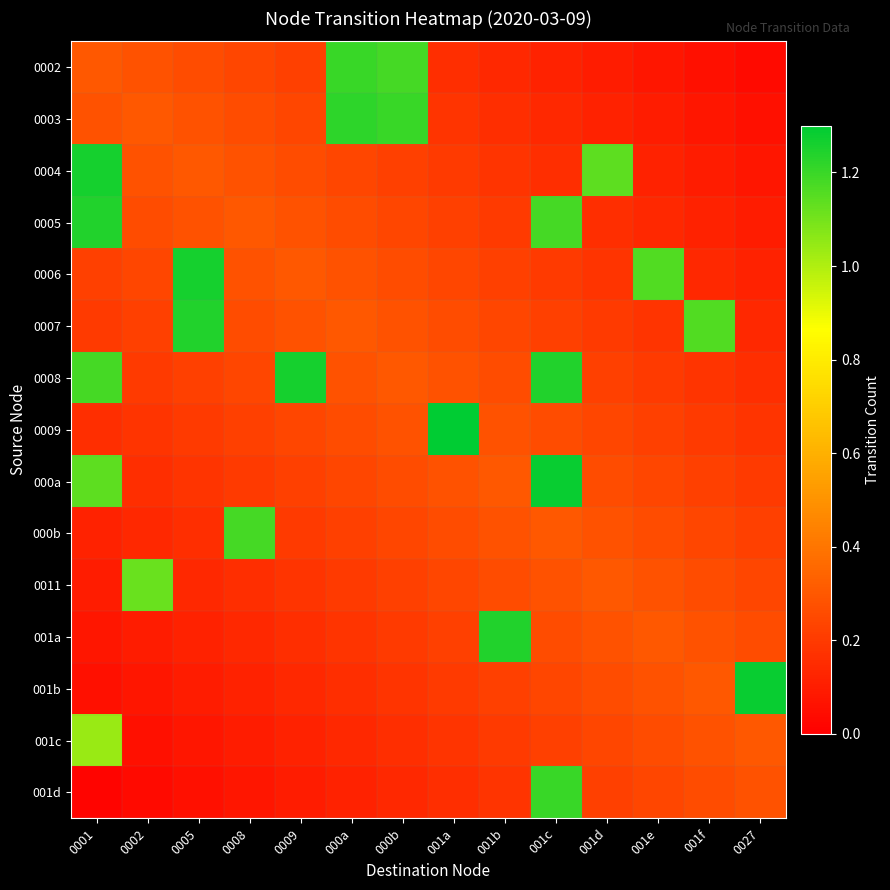

At which category is the sum across all series the highest?

0001